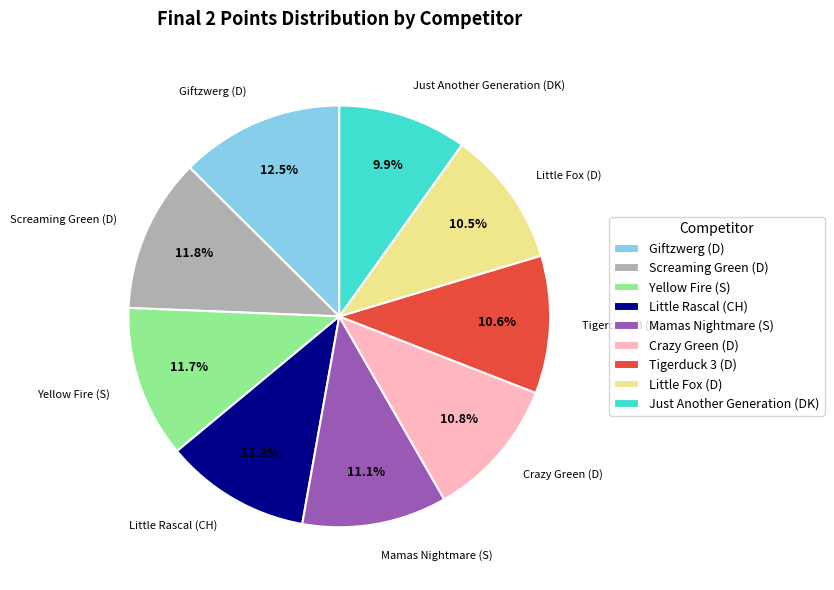

Count the number of slices in the pie.

9